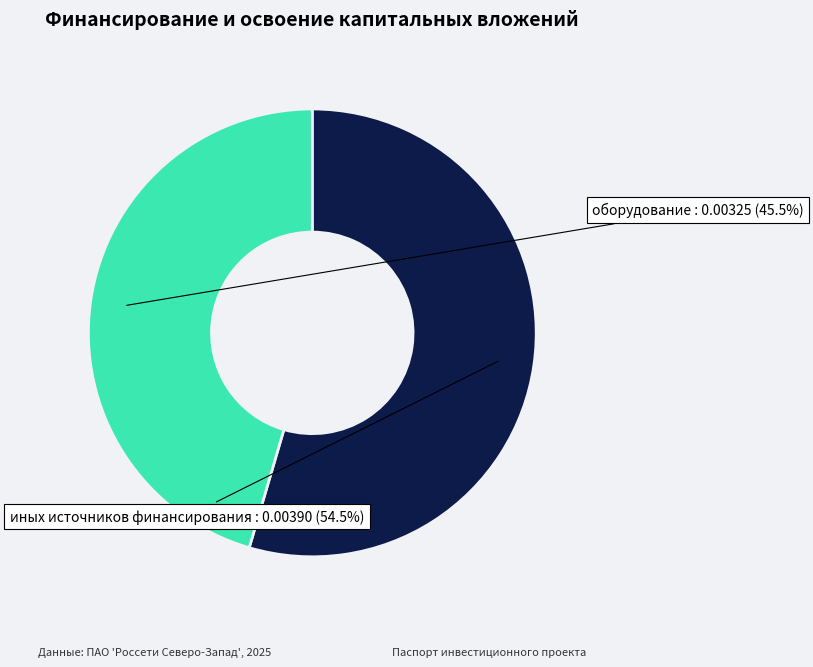

Is there any slice that represents more than half of the pie?

Yes